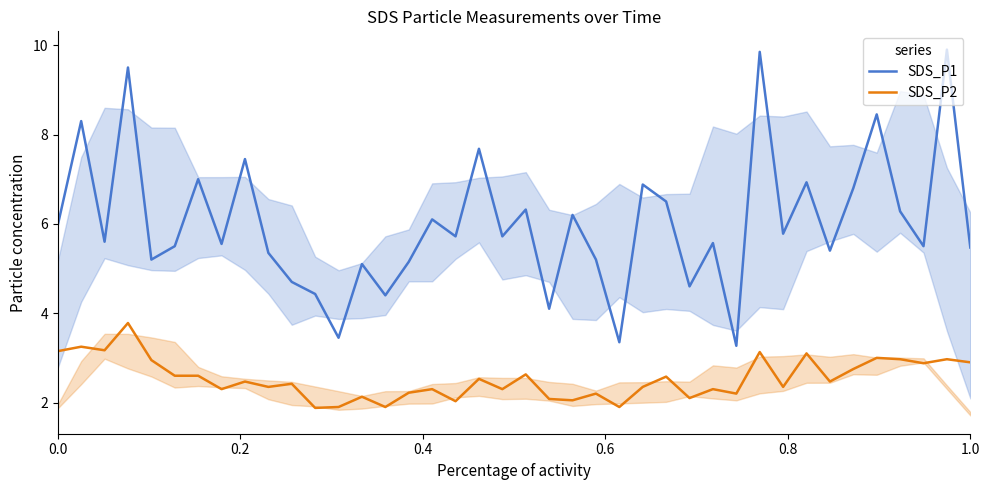

Reading right to left, extract all data points from this chart.

SDS_P1: 5.5	9.9	5.5	6.3	8.4	6.8	5.4	6.9	5.8	9.8	3.3	5.6	4.6	6.5	6.9	3.4	5.2	6.2	4.1	6.3	5.7	7.7	5.7	6.1	5.2	4.4	5.1	3.5	4.4	4.7	5.3	7.5	5.5	7.0	5.5	5.2	9.5	5.6	8.3	6.0
SDS_P2: 2.9	3.0	2.9	3.0	3.0	2.8	2.5	3.1	2.4	3.1	2.2	2.3	2.1	2.6	2.4	1.9	2.2	2.0	2.1	2.6	2.3	2.5	2.0	2.3	2.2	1.9	2.1	1.9	1.9	2.4	2.4	2.5	2.3	2.6	2.6	3.0	3.8	3.2	3.2	3.1